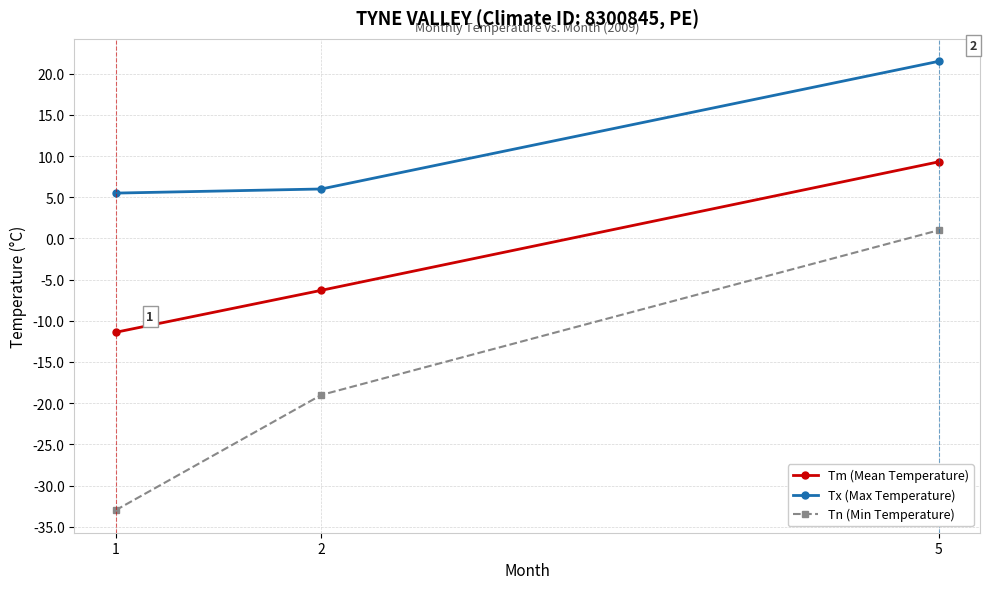

What is the approximate value of Tx (Max Temperature) at 2?

6.0